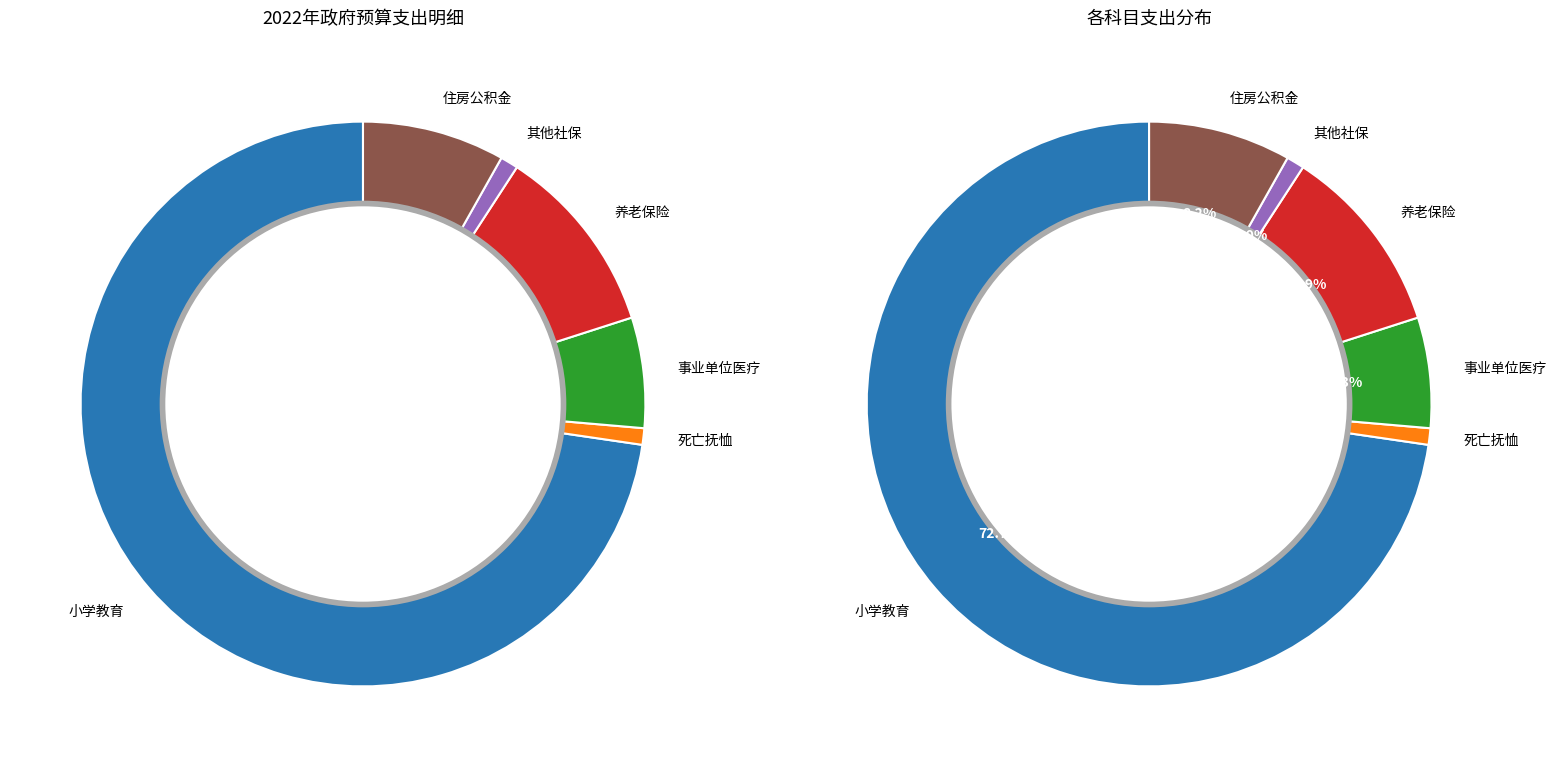

To the nearest percent, what portion does 其他社会保障和就业支出 represent?

1%